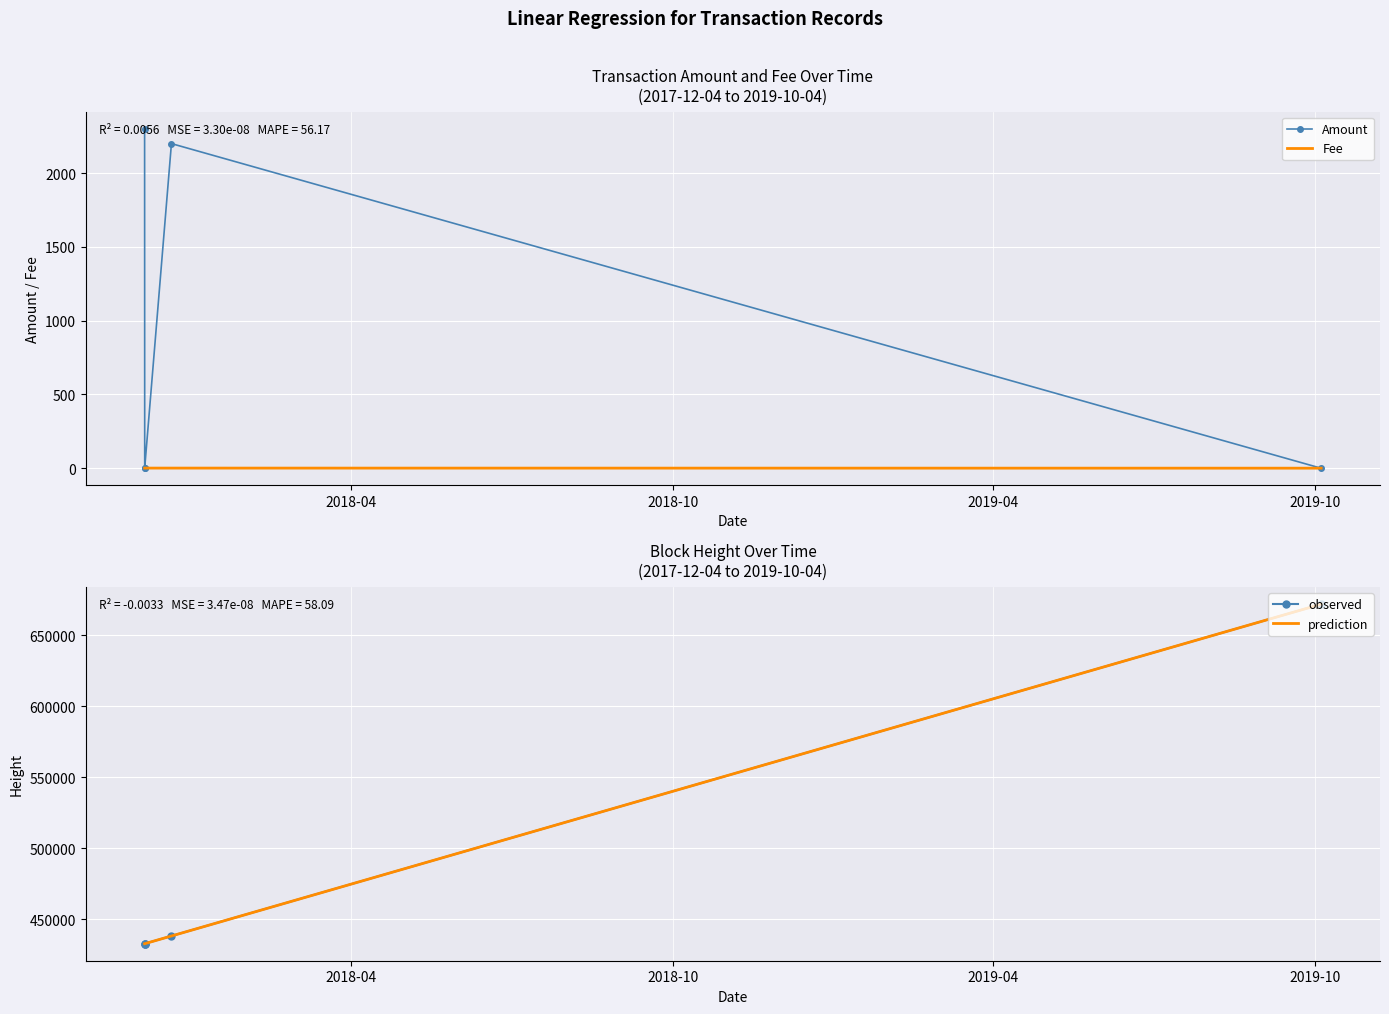

What is the highest value of the prediction series?

671802.2